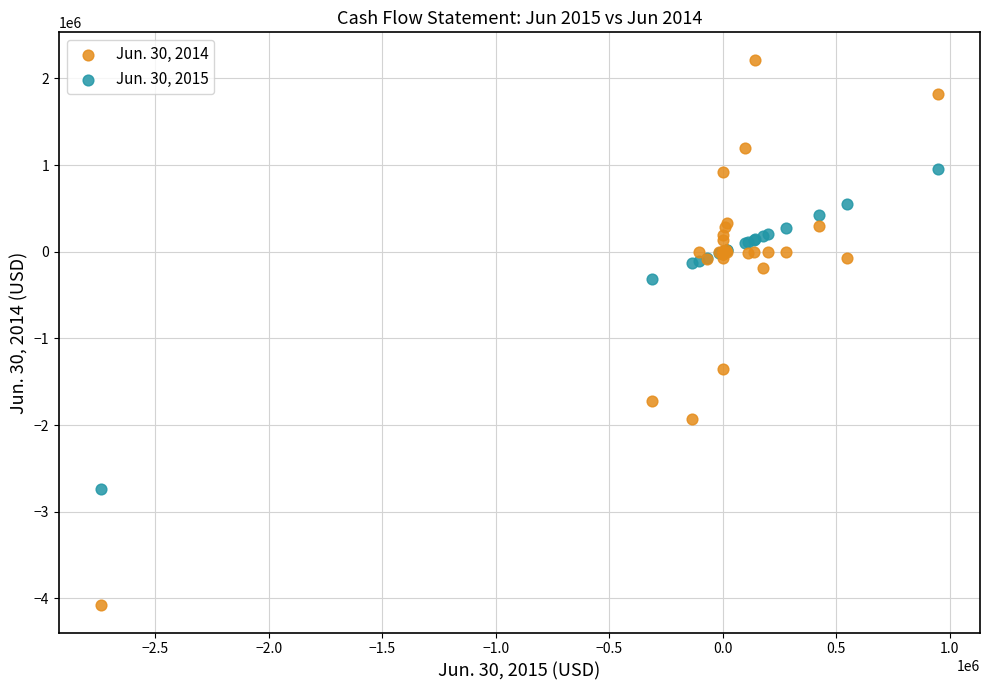

Which series has the widest spread of Y values?

Jun. 30, 2014